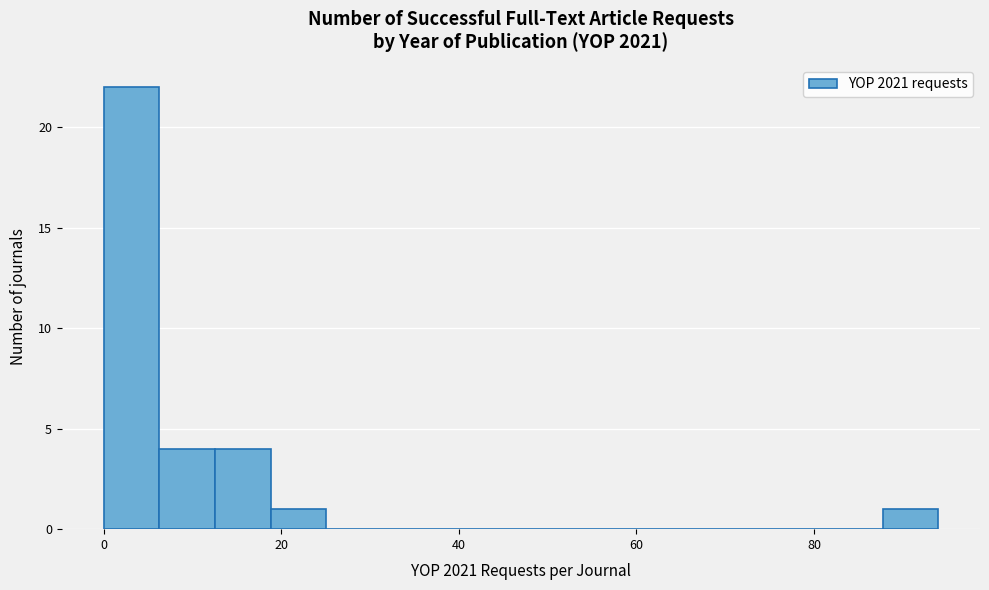

Read against the x-axis, roughly where is the centre of the tallest bar?

4